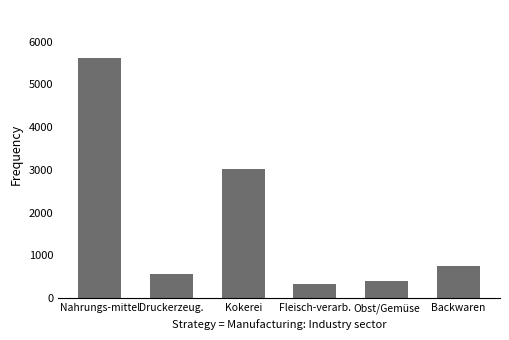

Reading right to left, extract all data points from this chart.

758	407	342	3022	569	5618